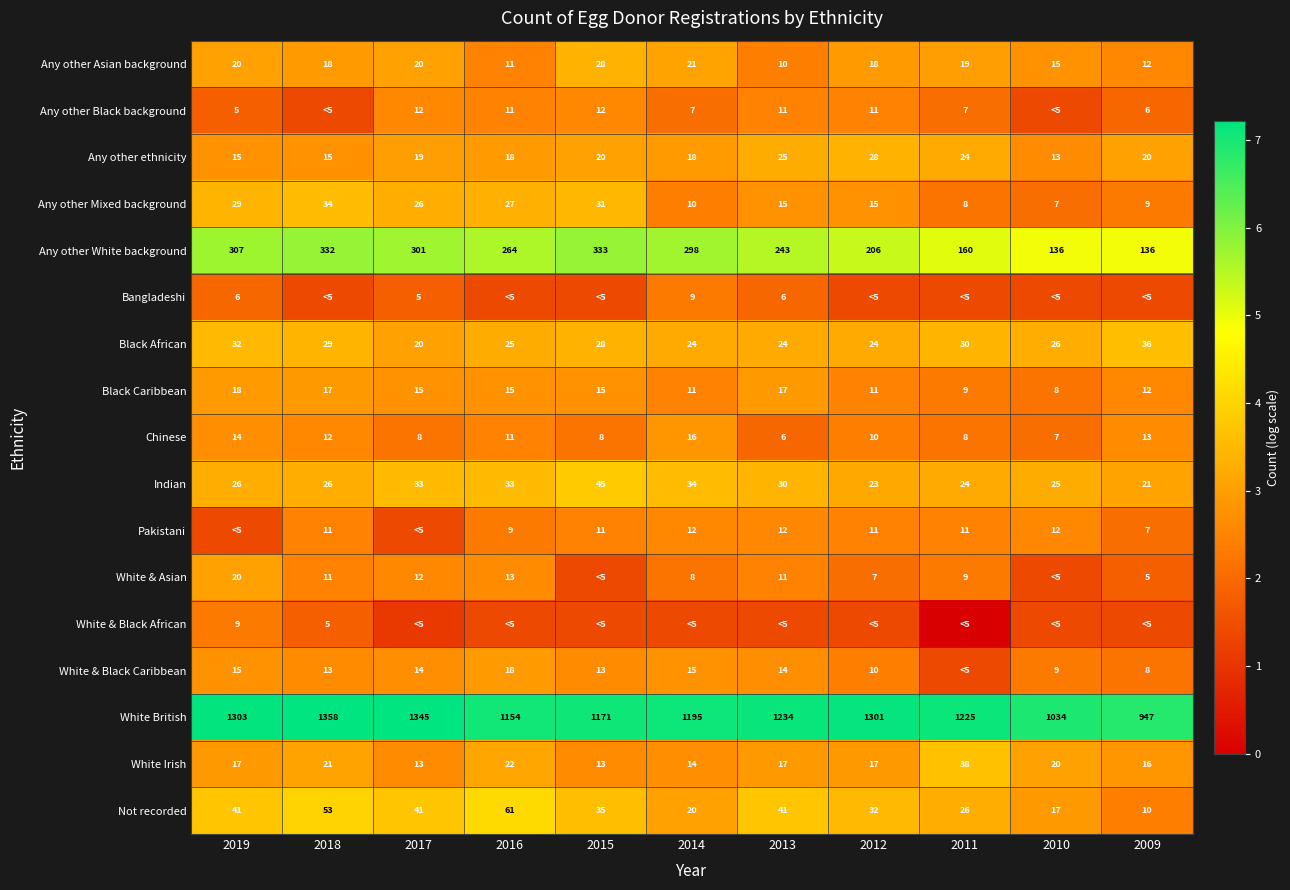

Is the value of Not recorded at 2011 greater than the value of Any other Asian background at 2014?

Yes